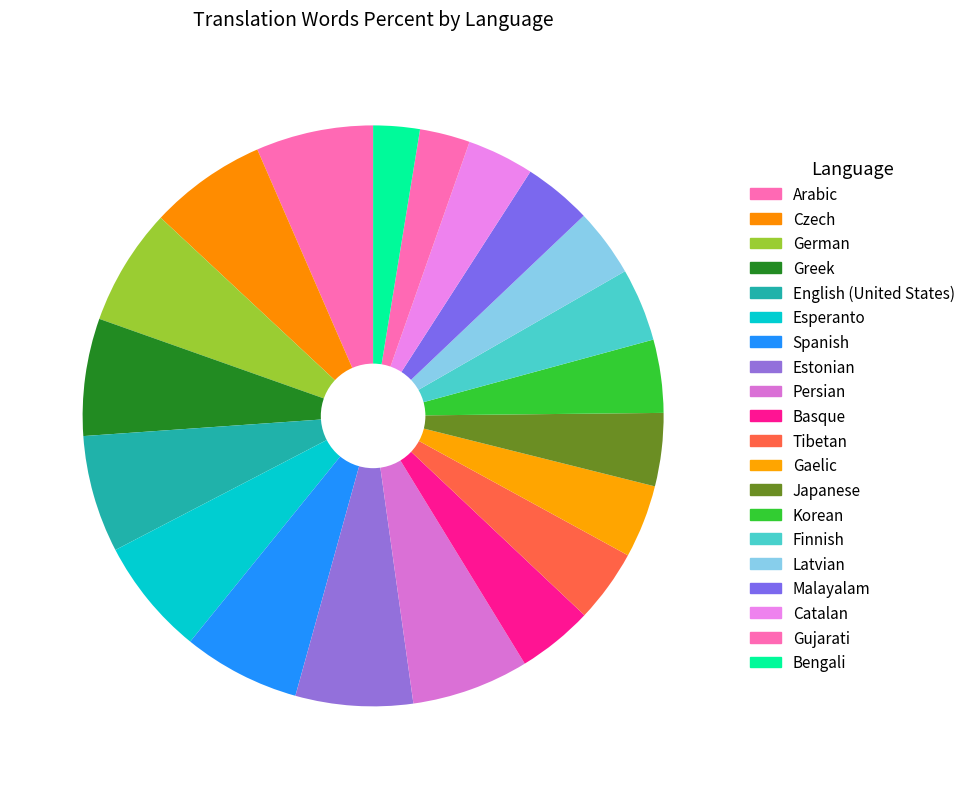

What percentage is the Gujarati slice, to the nearest percent?

3%